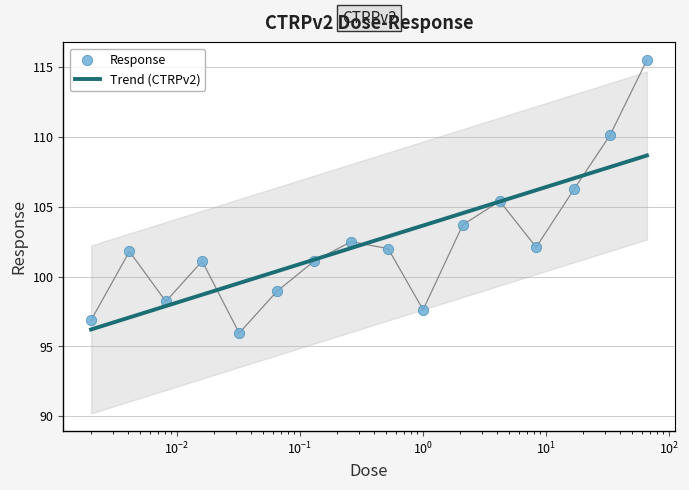

Between 8.3 and 33.0, which is larger?

33.0